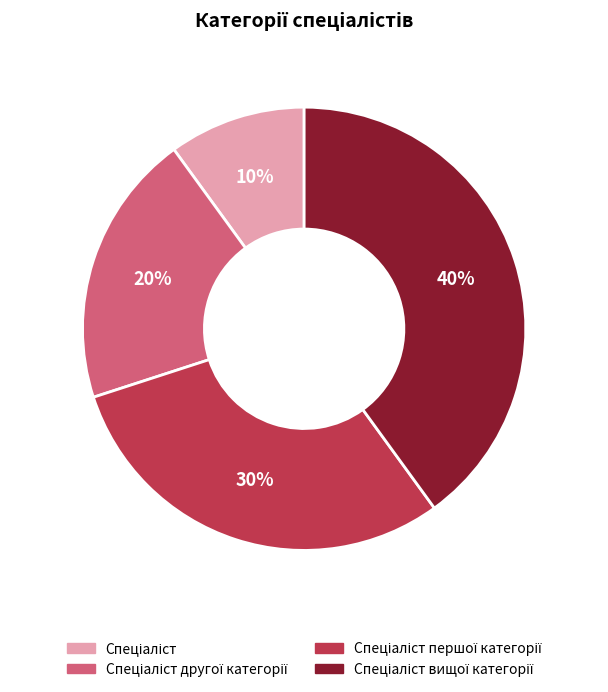

To the nearest percent, what is the difference between the largest and smallest slice percentages?

30%